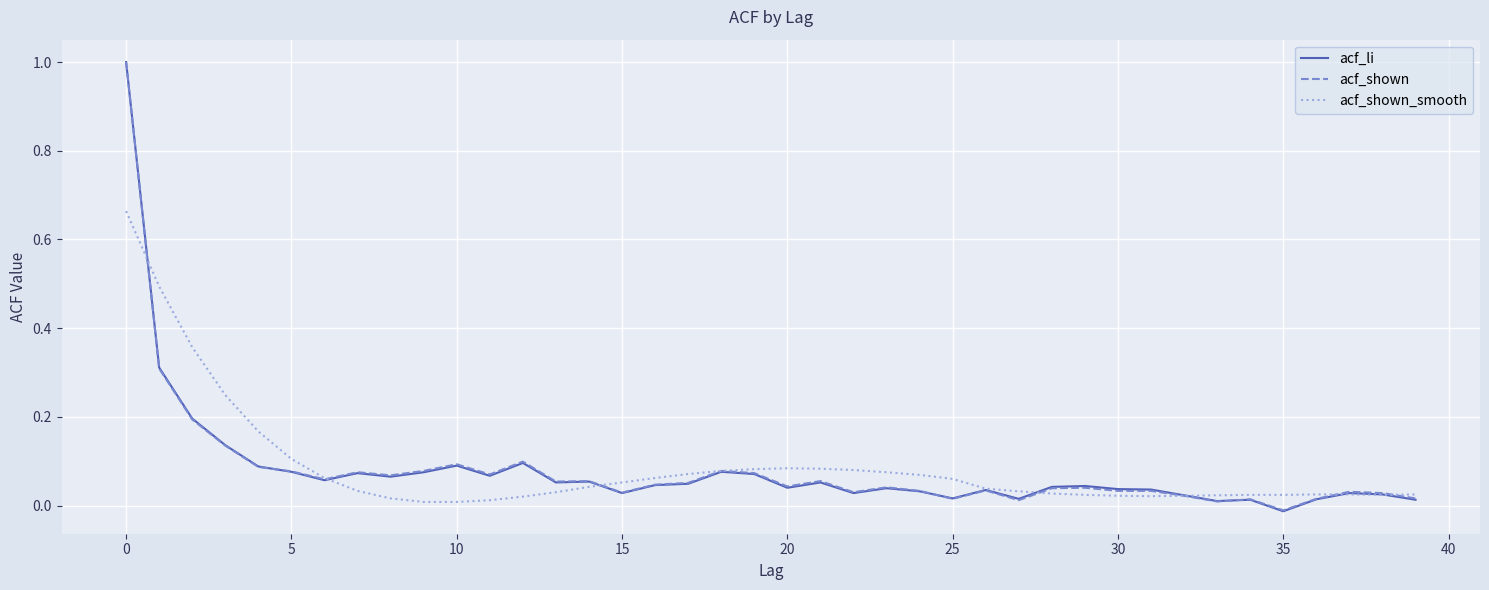

What is the highest value of the acf_li series?

1.0